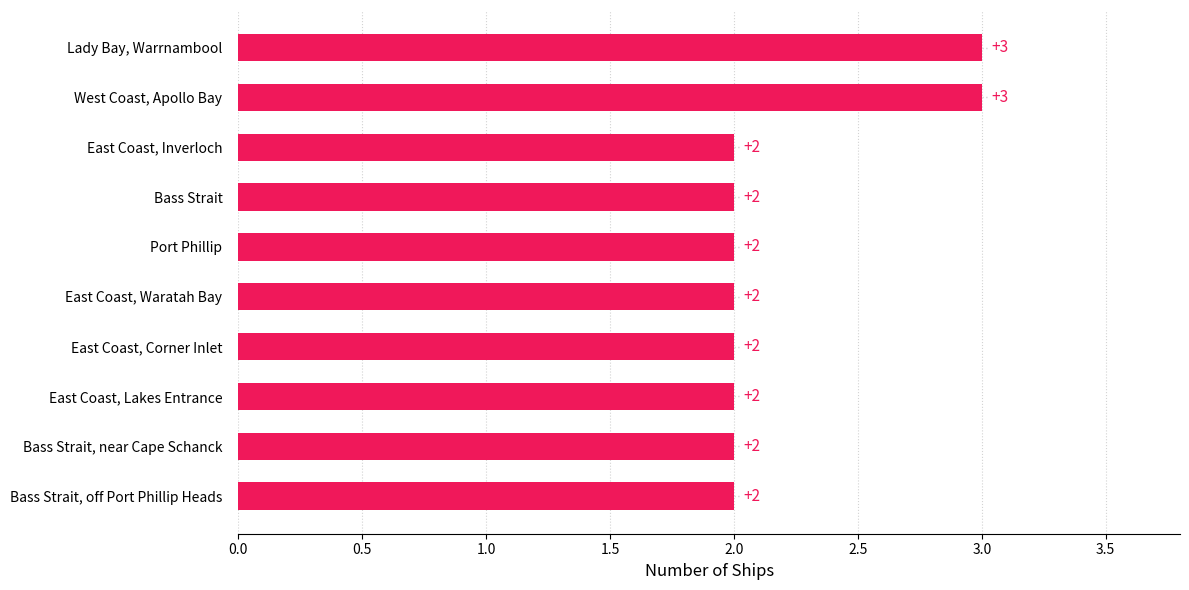

What is the change in value from East Coast, Inverloch to West Coast, Apollo Bay?

+1